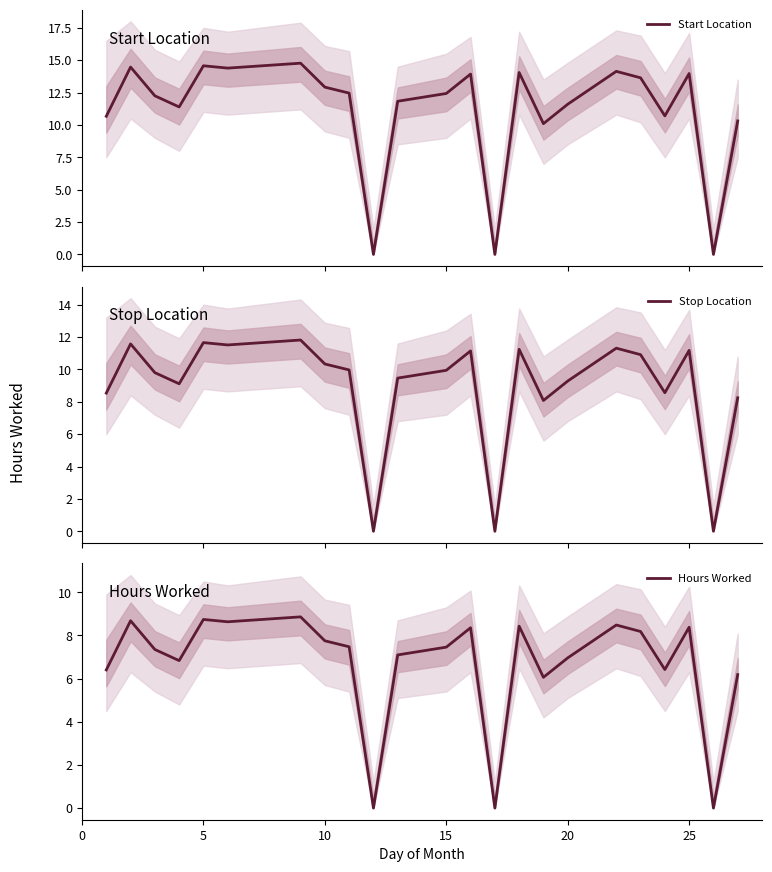

True or false: Start Location and Stop Location cross at least once.

False